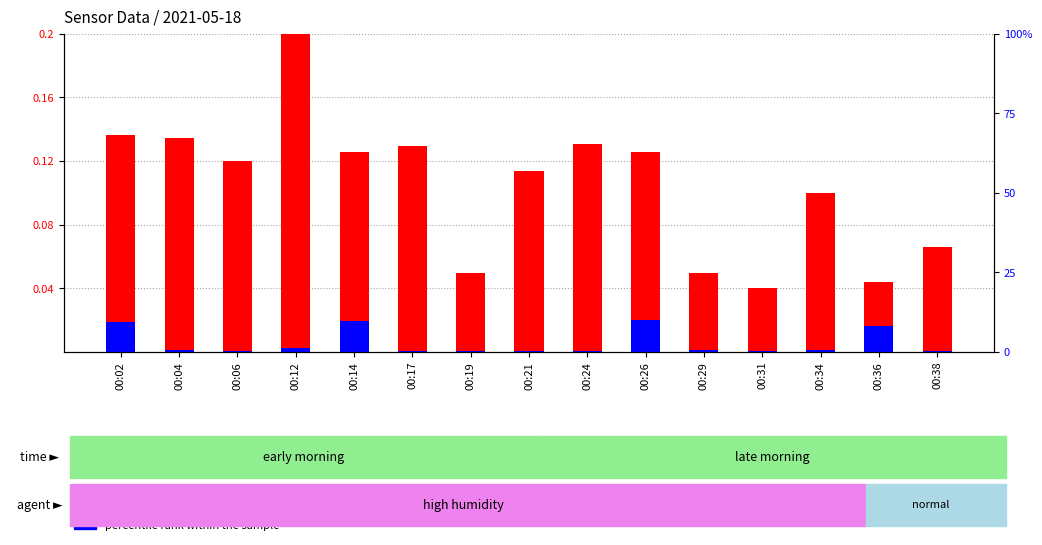

How many transformed count values are between 0 and 1?

15